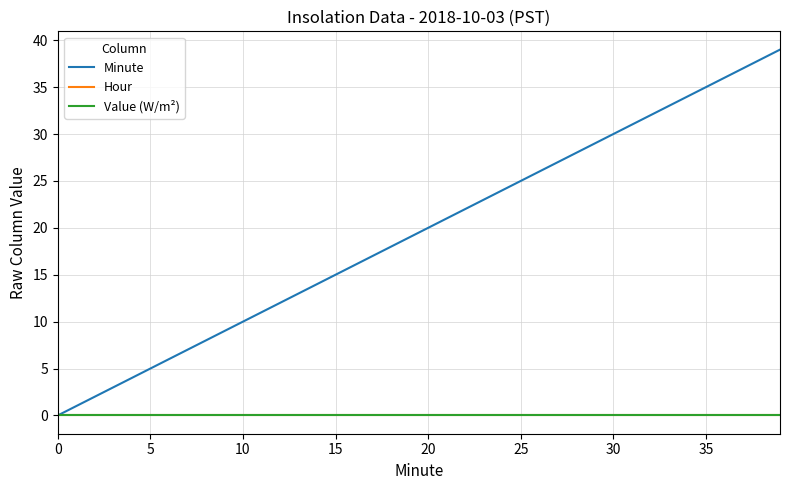

What is the label of the 17th point from the left?

16